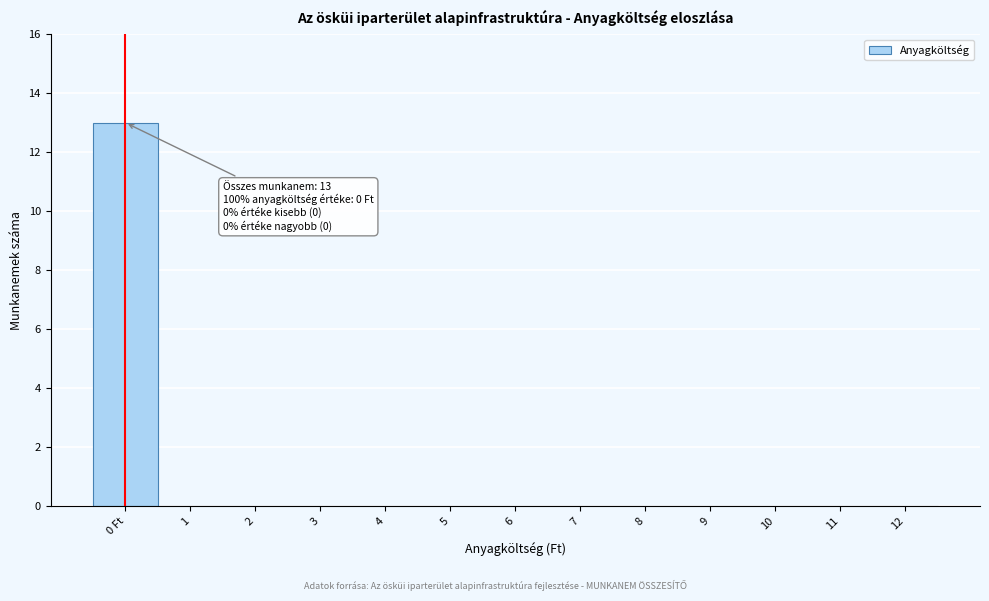

Reading right to left, what are all the values shown in this chart?

12=0	11=0	10=0	9=0	8=0	7=0	6=0	5=0	4=0	3=0	2=0	1=0	0 Ft=13